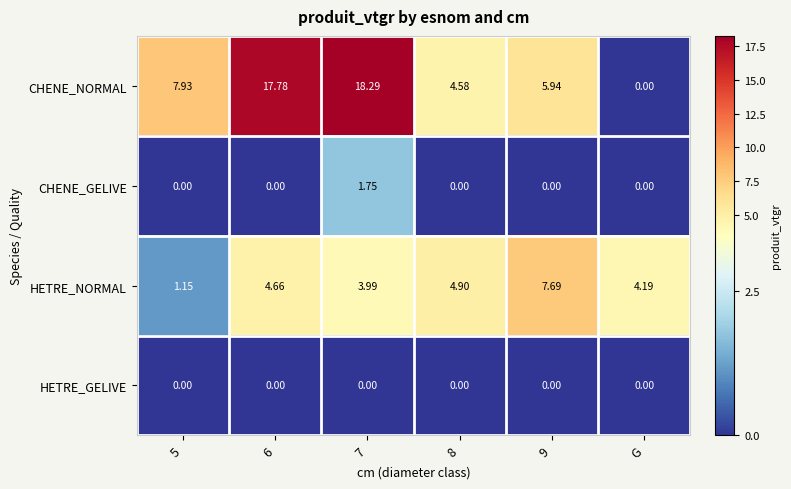

Rank the series by their maximum value, from highest to lowest.

CHENE_NORMAL, HETRE_NORMAL, CHENE_GELIVE, HETRE_GELIVE